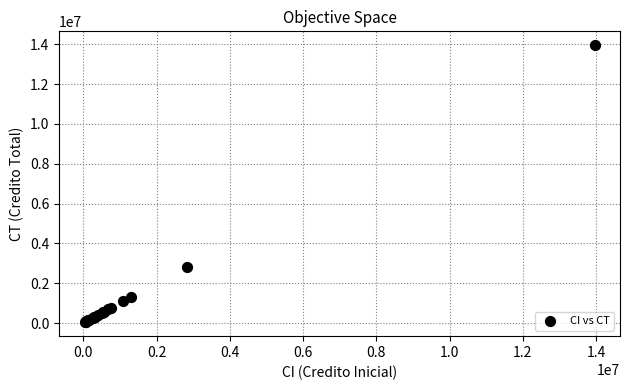

What Y value in the scatter plot is closest to 6997505?

2836000